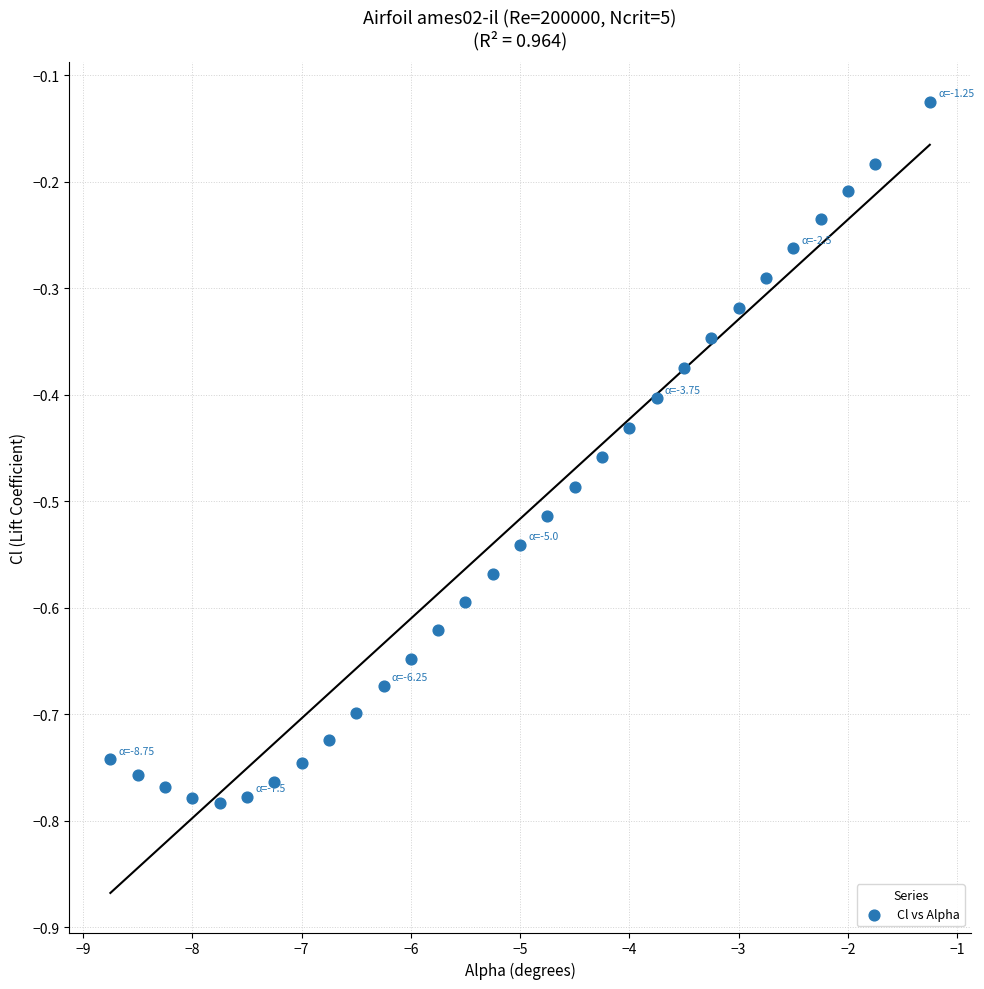

What is the range of X values (max minus min)?

7.5